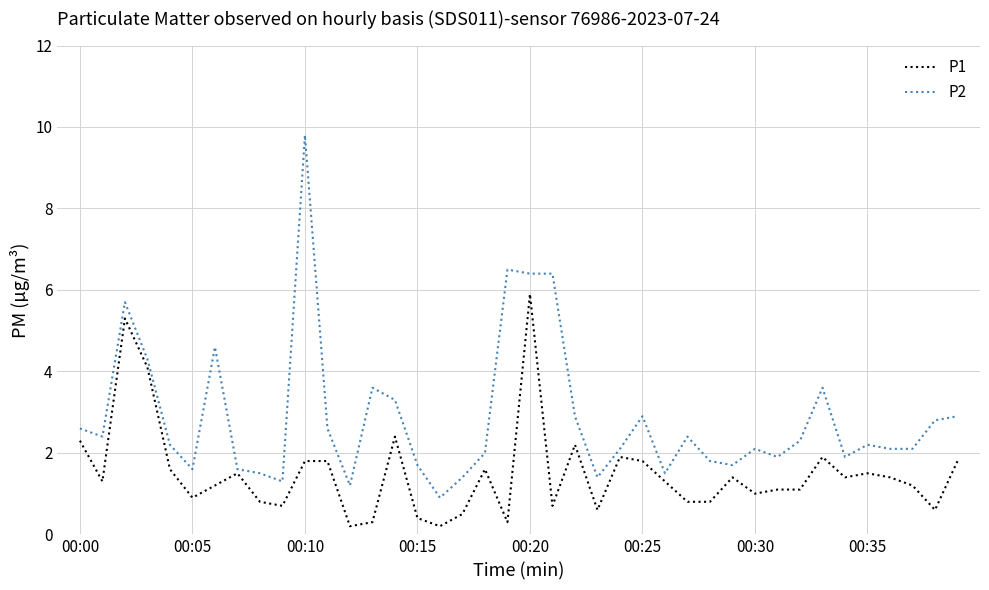

Which series has the largest total across all categories?

P2